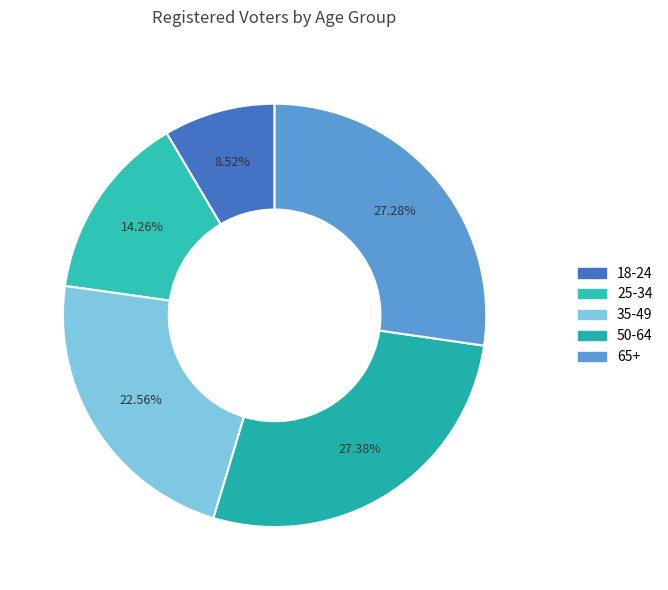

To the nearest percent, what is the difference between the largest and smallest slice percentages?

19%